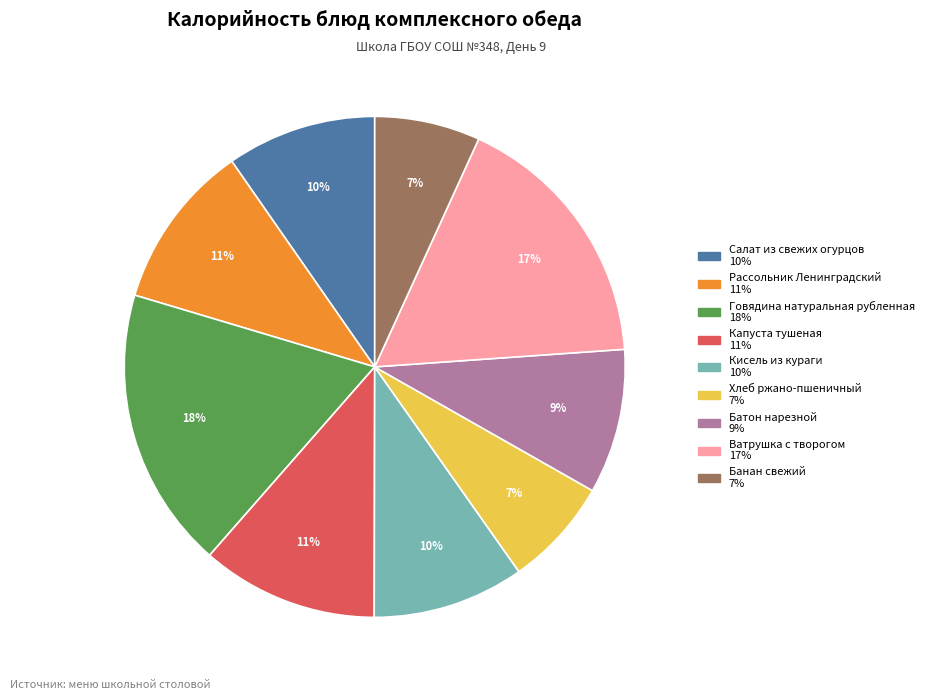

To the nearest percent, what is the combined percentage of Ватрушка с творогом and Рассольник Ленинградский?

28%